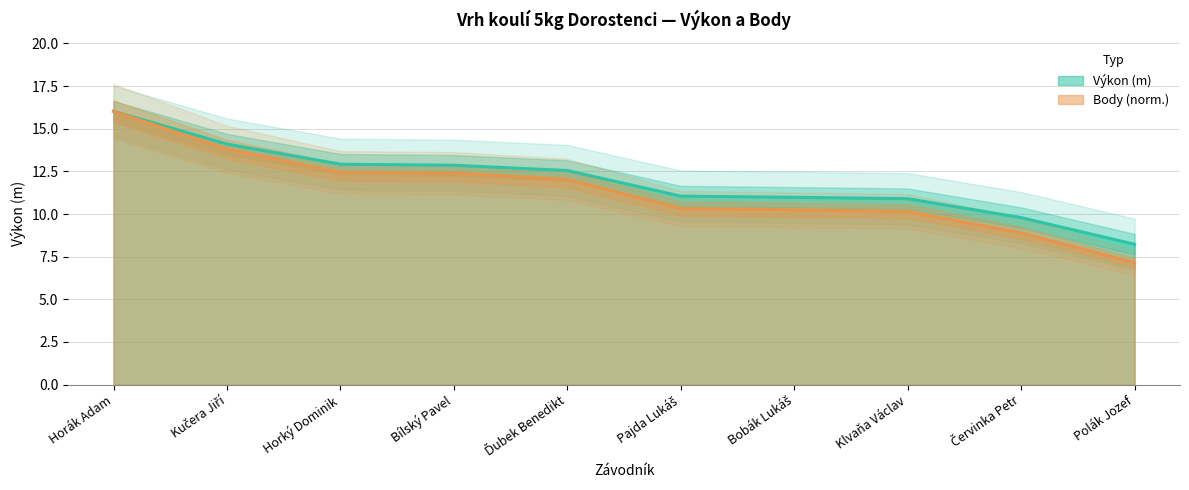

What is the greatest value displayed?

16.0